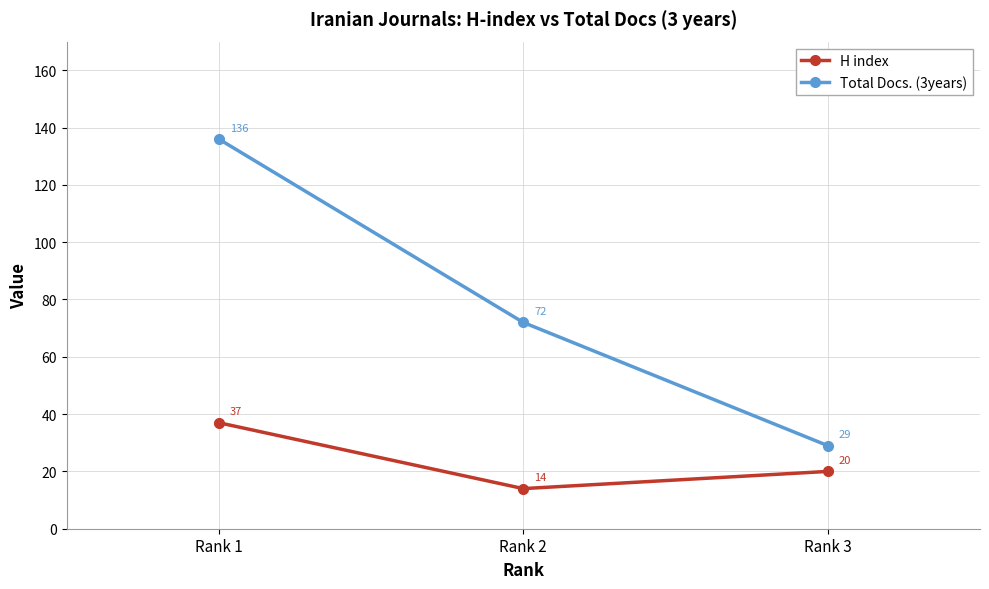

What is the difference between the maximum and second lowest values in the Total Docs. (3years) series?

64